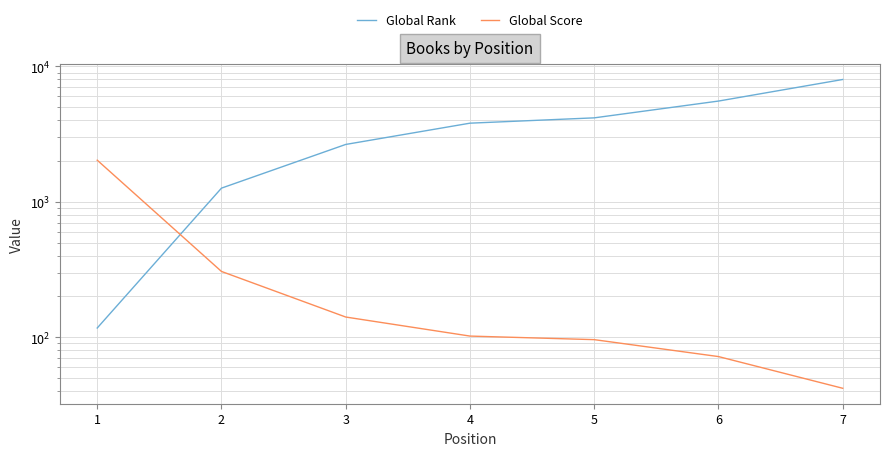

What is the value of the Global Score point at the 3rd from the left?

141